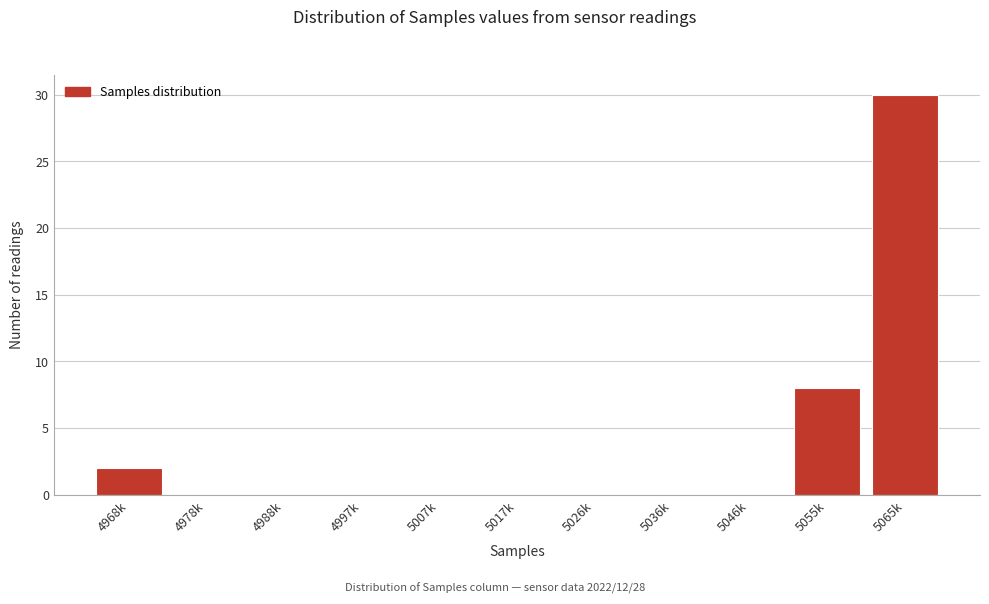

Reading left to right, transcribe all the data shown in this chart.

4968k=2	4978k=0	4988k=0	4997k=0	5007k=0	5017k=0	5026k=0	5036k=0	5046k=0	5055k=8	5065k=30